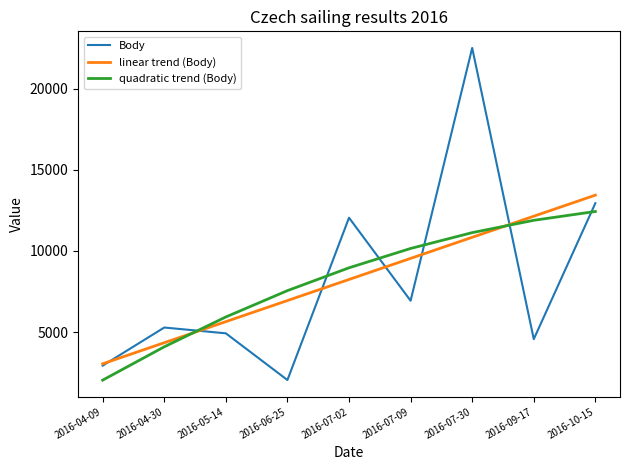

True or false: quadratic trend (Body) has more than 0 points higher than both neighbors.

False